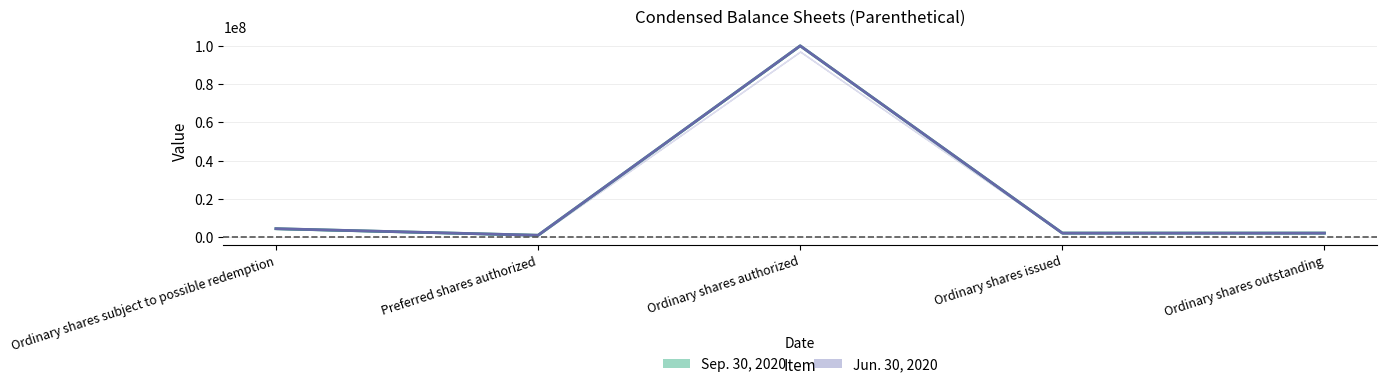

What is the label of the 4th point from the left?

Ordinary shares issued